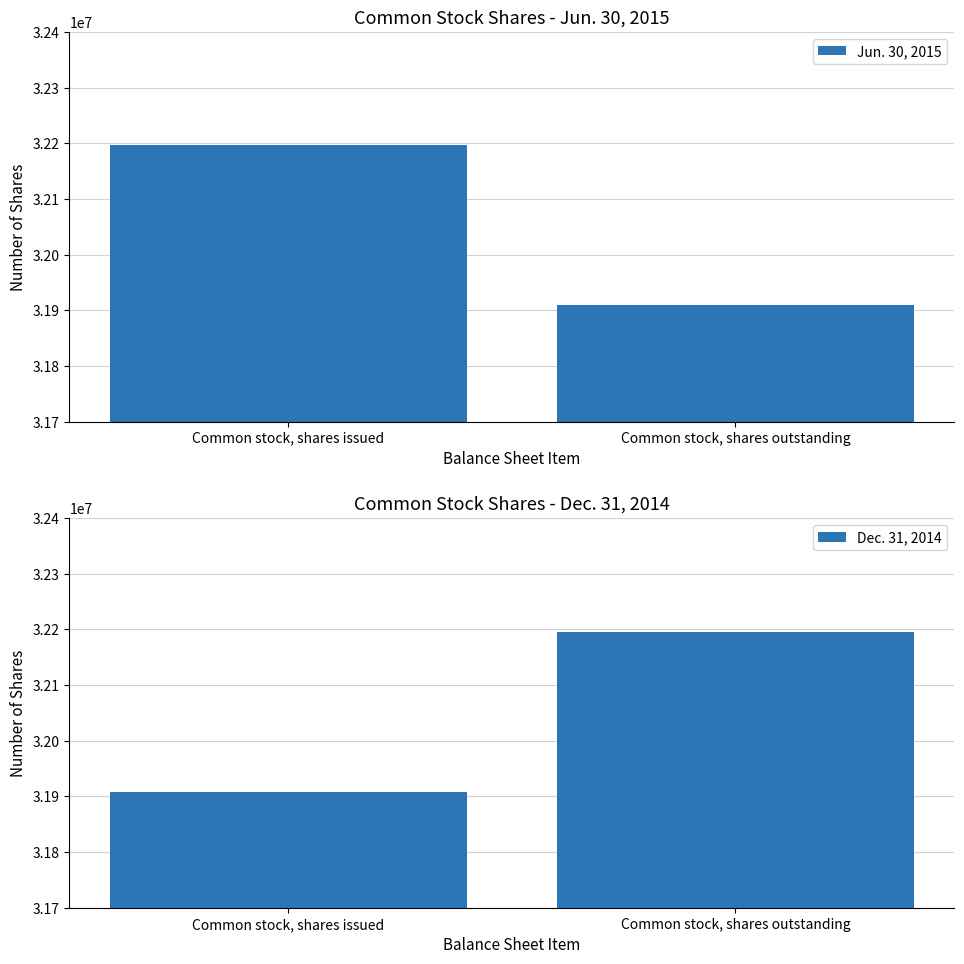

What is the approximate value of Dec. 31, 2014 at Common stock, shares issued, to the nearest 10?

31908620